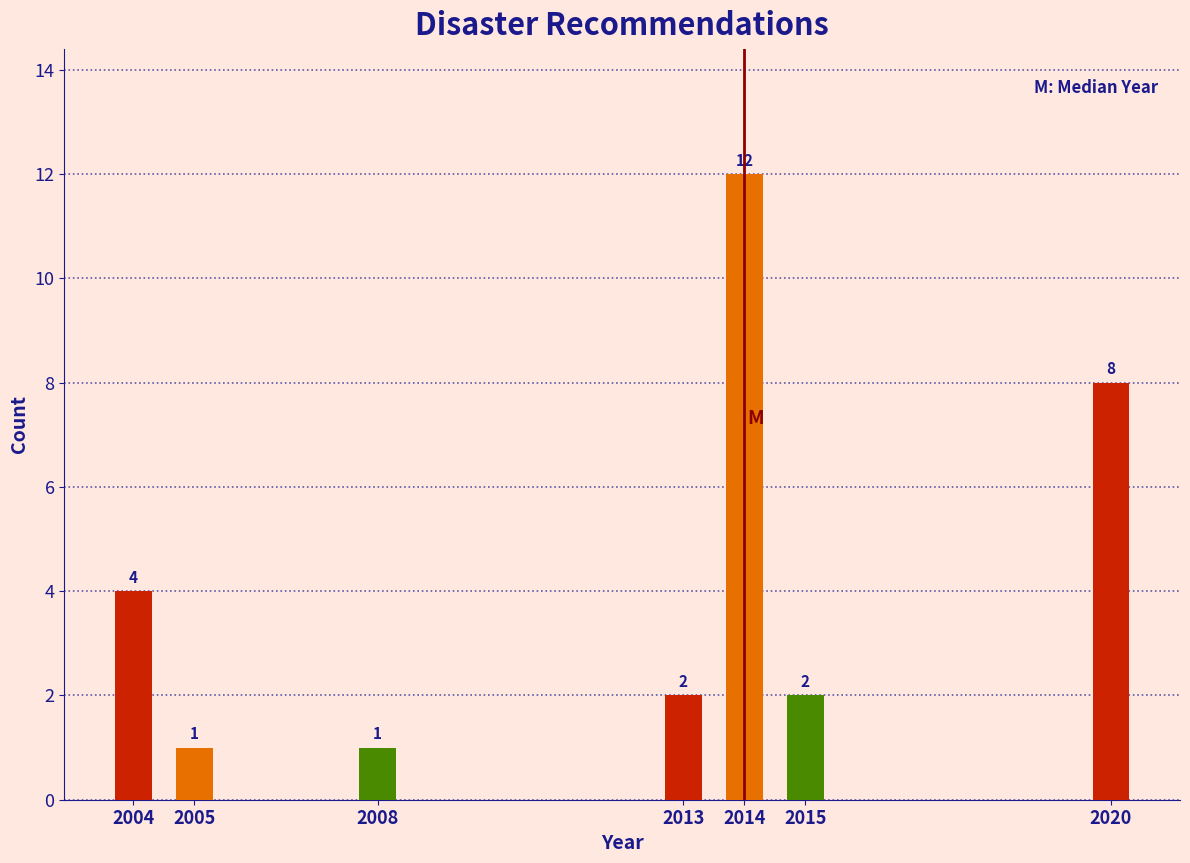

Reading left to right, transcribe all the data shown in this chart.

4	1	1	2	12	2	8